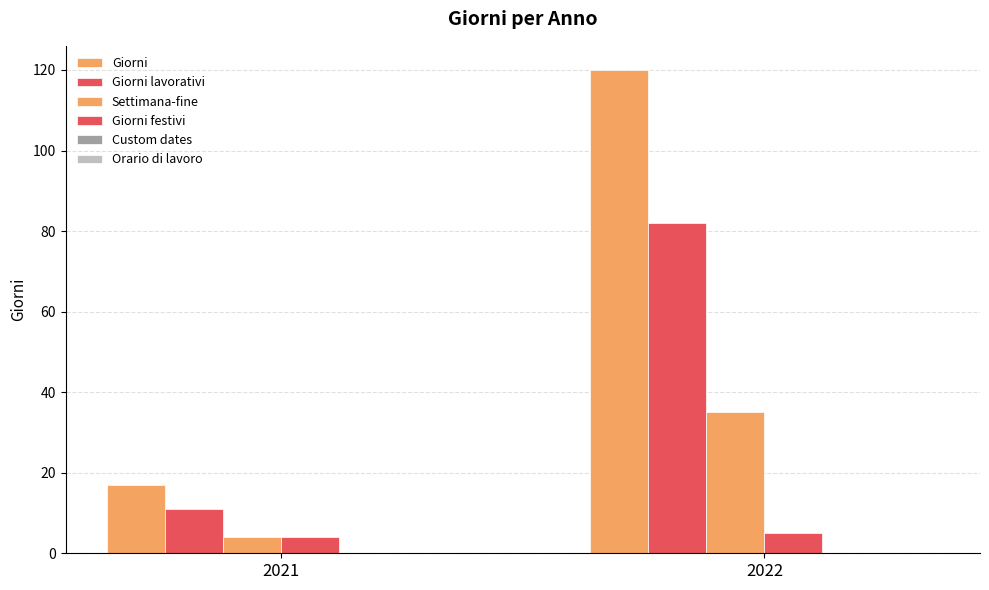

At which category does the chart reach its minimum across all series?

2021